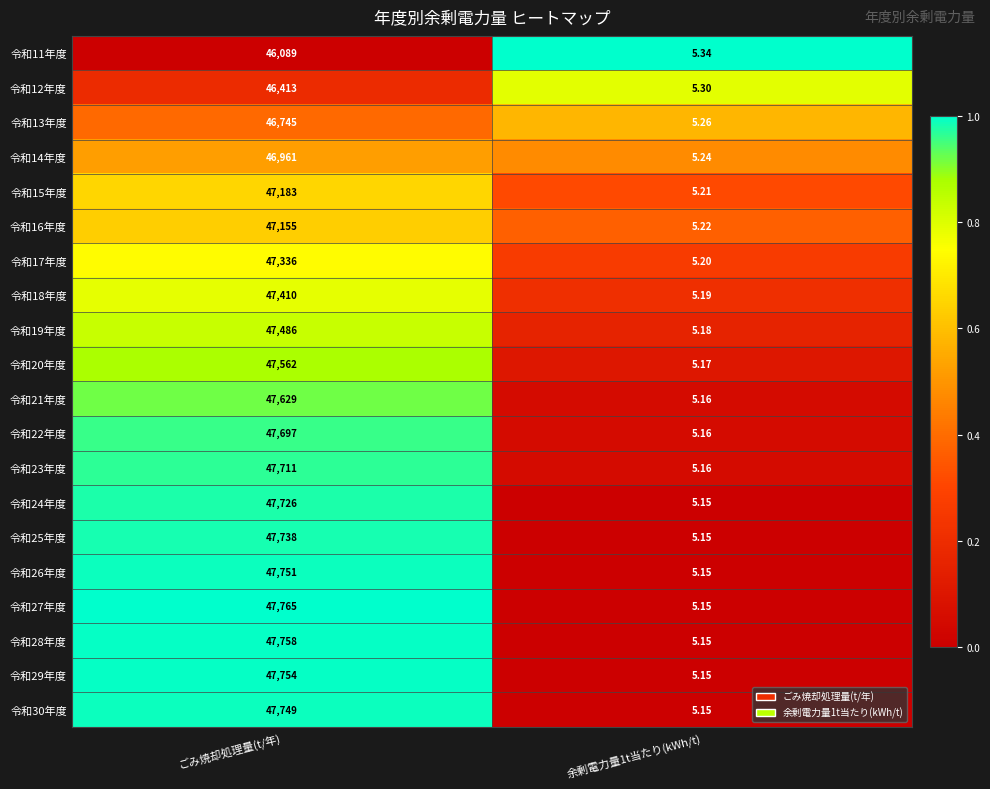

At which category does the chart reach its peak across all series?

ごみ焼却処理量(t/年)